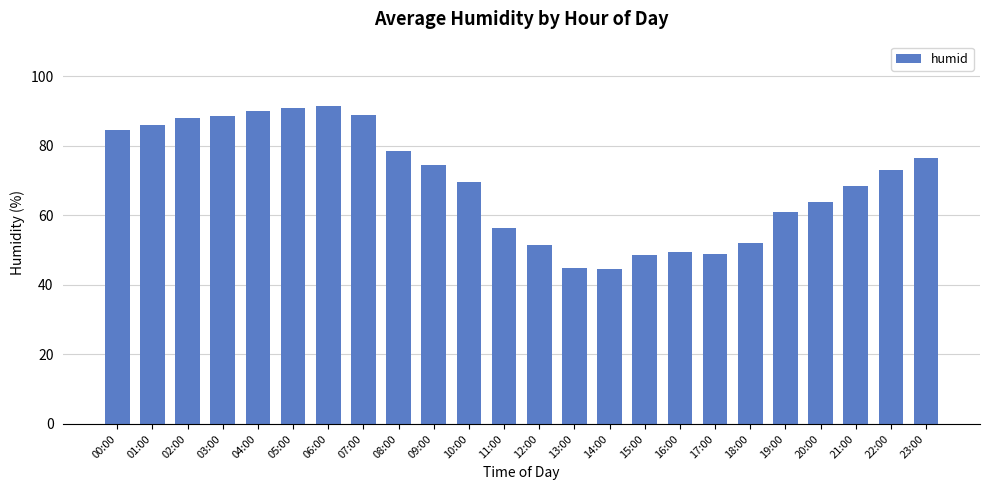

Is it true that the value at 18:00 is 52.0?

True